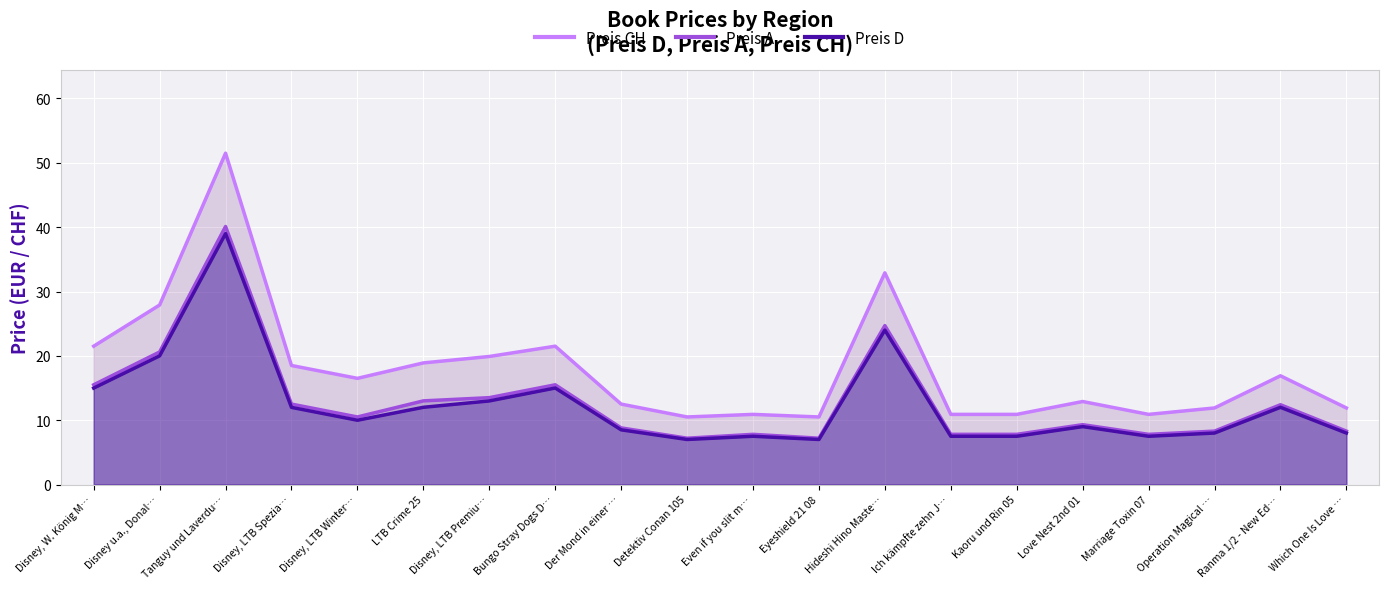

What is the average value of the Preis A series?

12.9